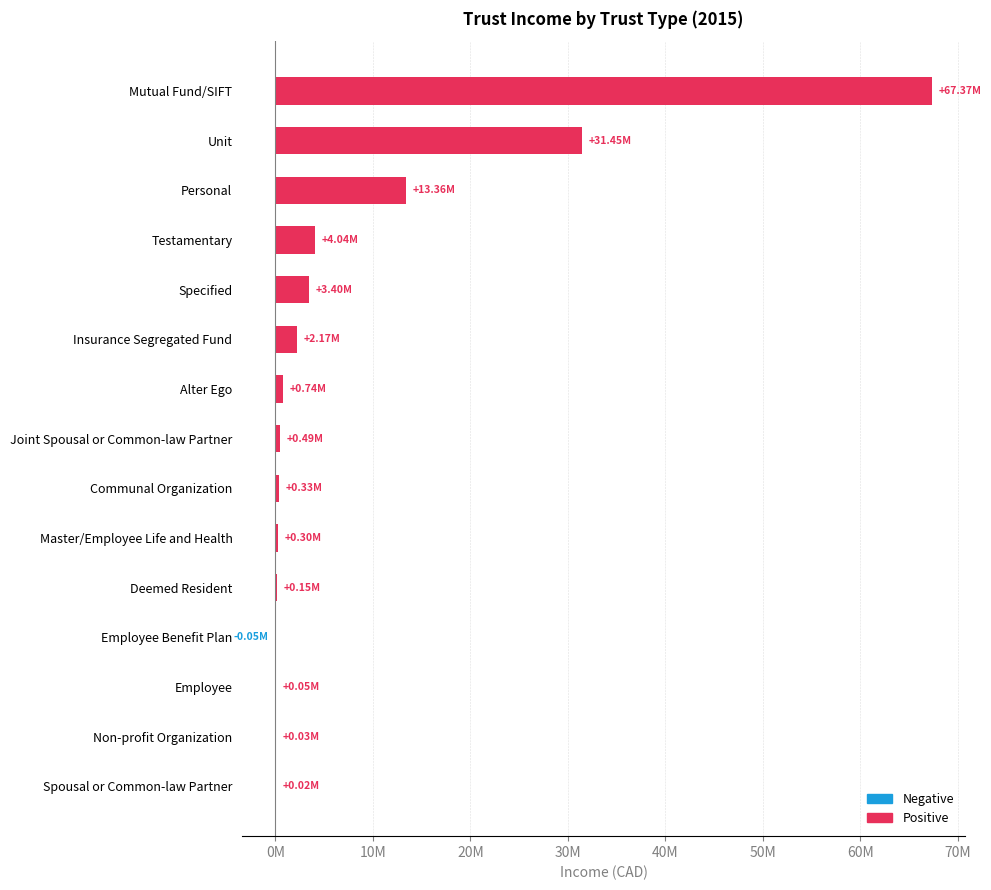

True or false: the data shows 6125101 at Testamentary.

False